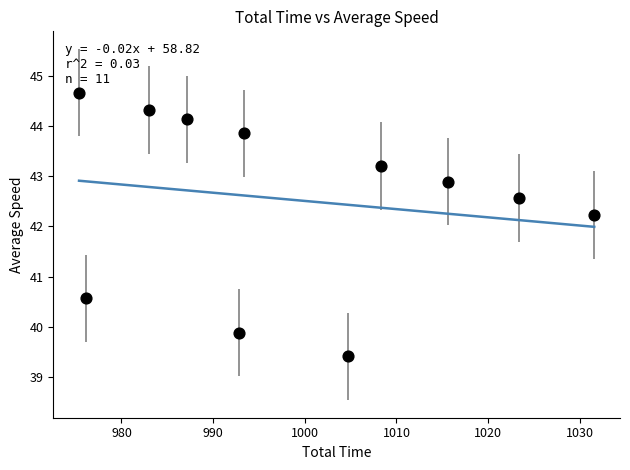

What Y value in the scatter plot is closest to 42?

42.2